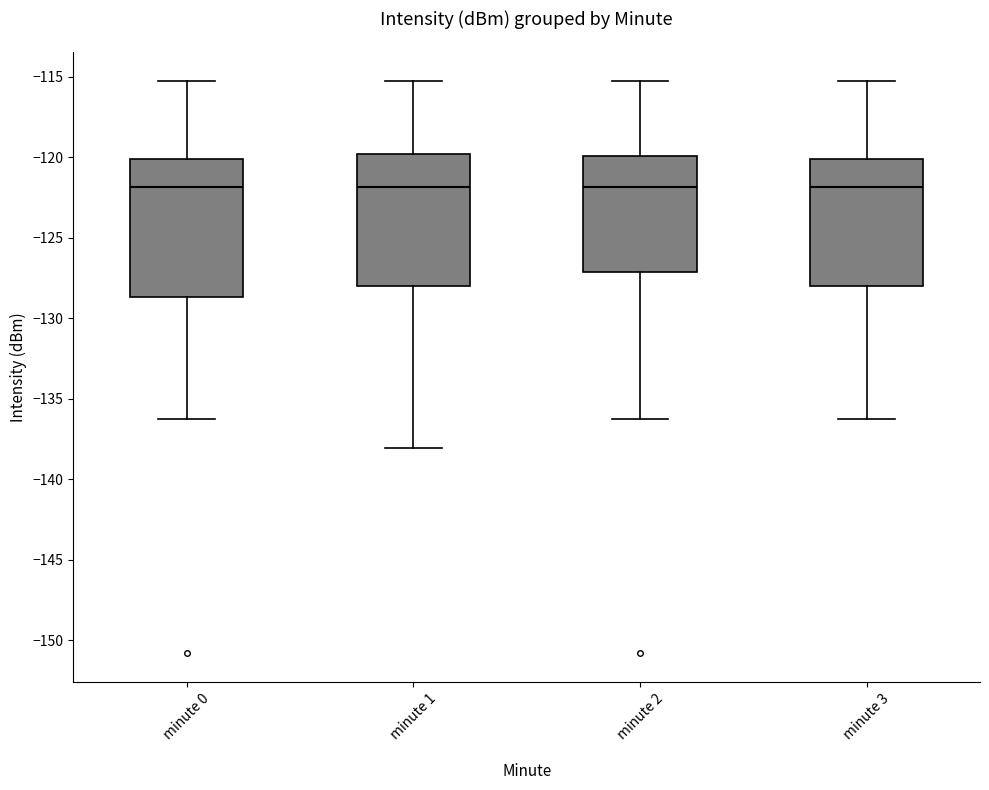

Reading left to right, transcribe this box plot: for each box, give where its median line is, the range the box spans, and where its two whiskers end, as read against the y-axis. The values are not printed on the chart, so give them approximately, as read against the axis.

minute 0: median -122.0, box -128.5 to -120.0, whiskers -136.5 to -115.5
minute 1: median -122.0, box -128.0 to -120.0, whiskers -138.0 to -115.5
minute 2: median -122.0, box -127.0 to -120.0, whiskers -136.5 to -115.5
minute 3: median -122.0, box -128.0 to -120.0, whiskers -136.5 to -115.5